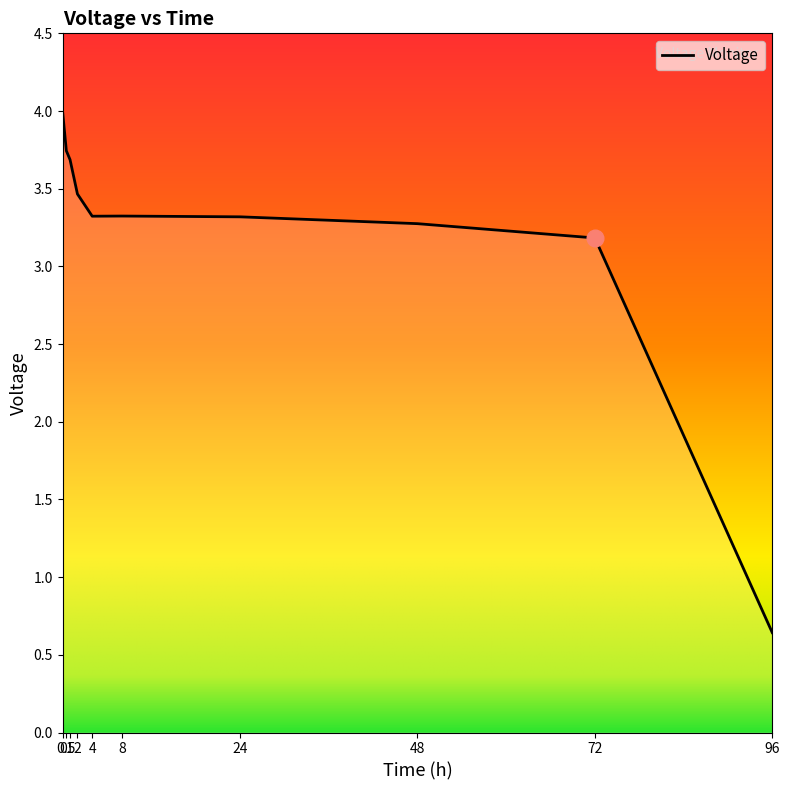

True or false: there are more than 2 points higher than both neighbors.

False